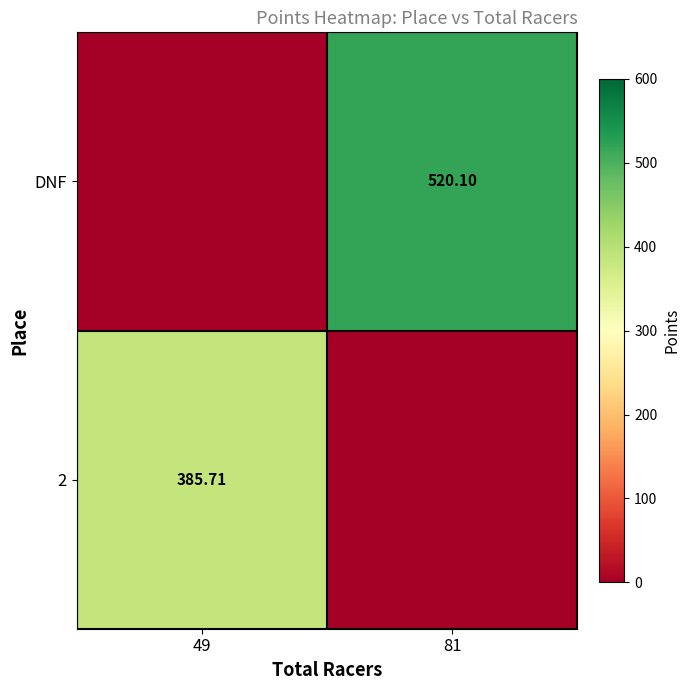

At 49, list the series in order from largest to smallest.

2, DNF